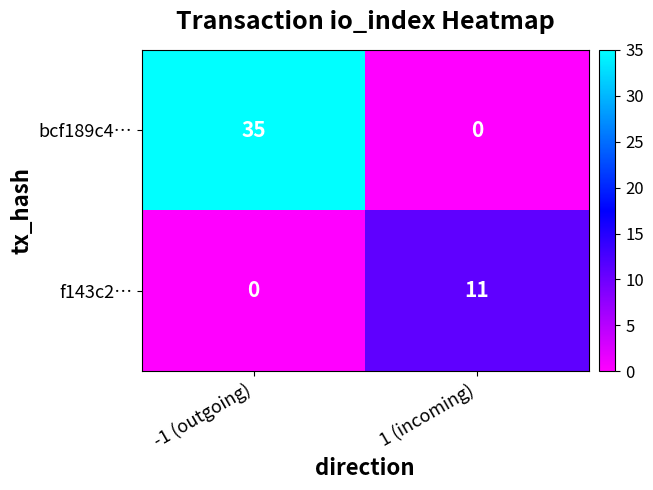

At -1 (outgoing), list the series in order from smallest to largest.

f143c2…, bcf189c4…